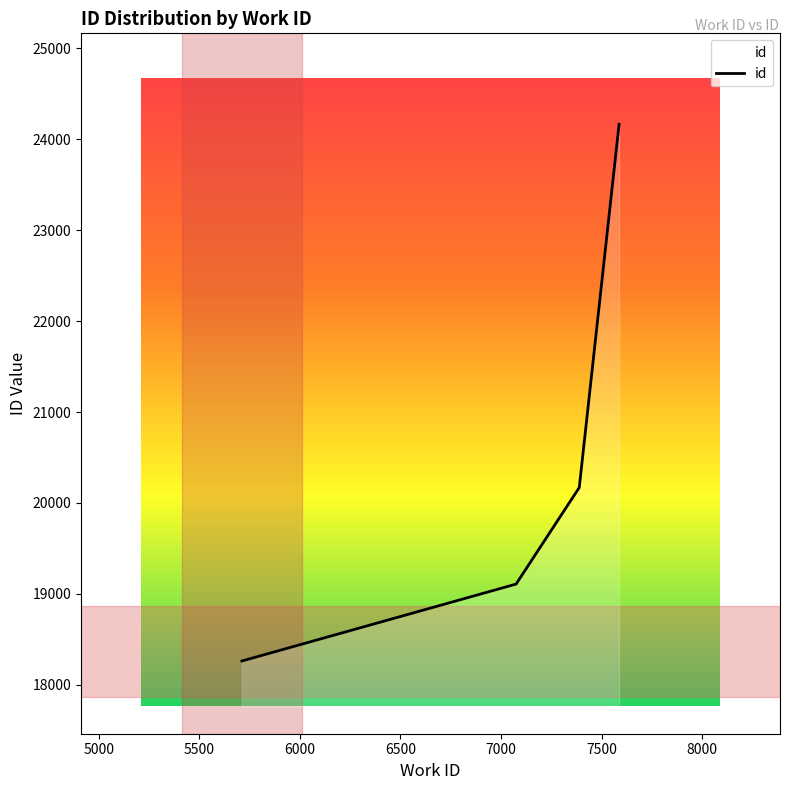

What is the minimum value shown in the chart?

18261.5